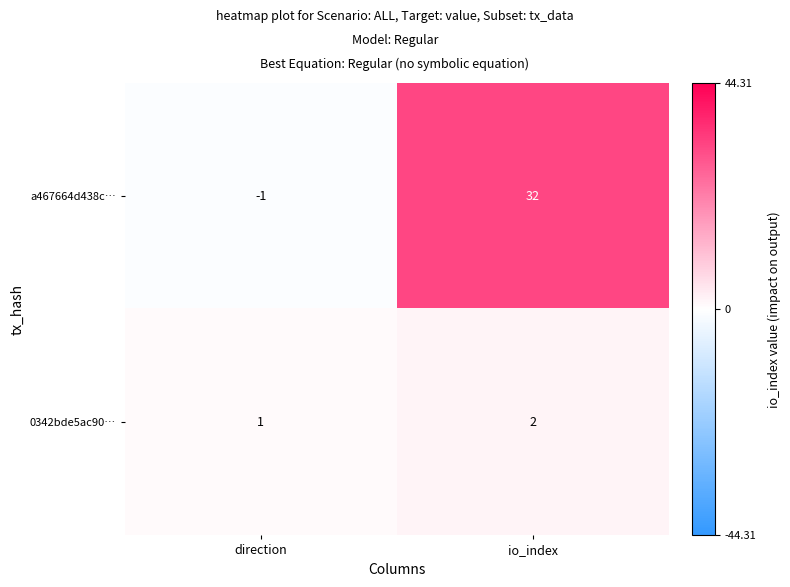

Reading right to left, extract all data points from this chart.

a467664d438c…: 32	-1
0342bde5ac90…: 2	1